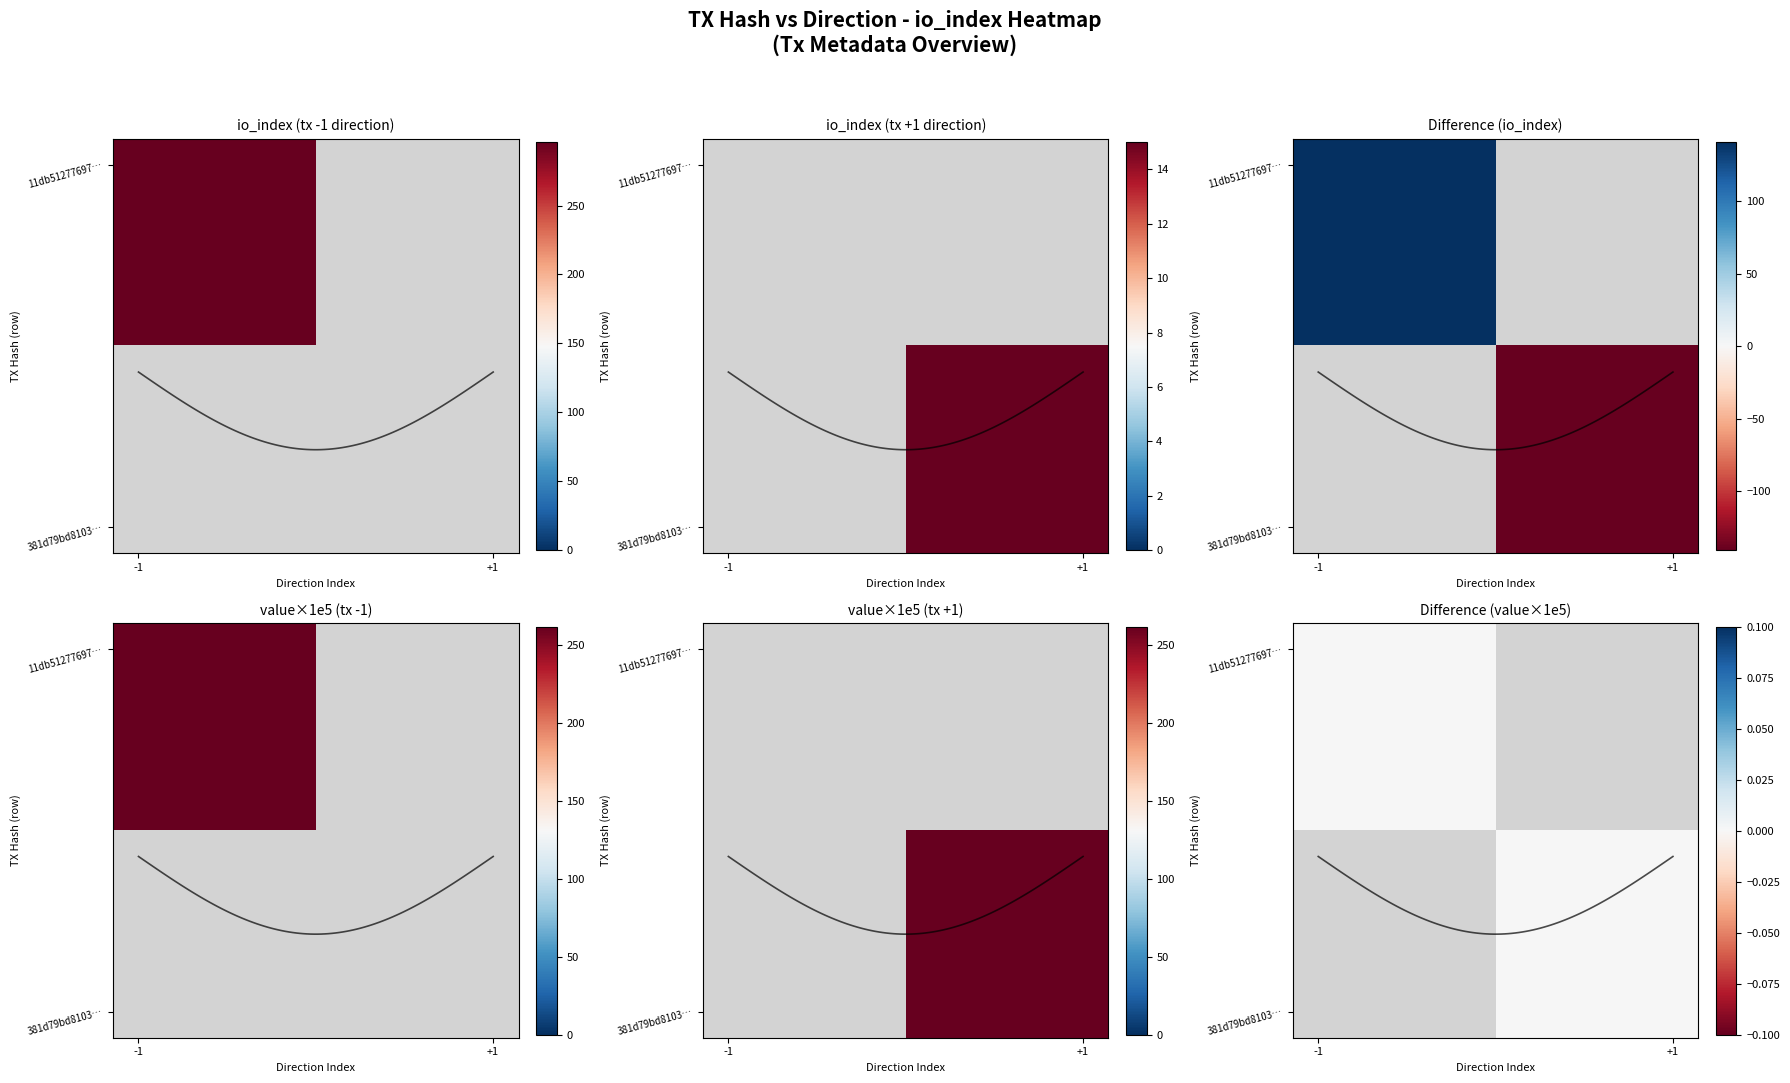

Is the value of 381d79bd8103846cc0478edcb806c94b69d8427 at io_index greater than the value of 11db512776979c62df5c920e187726d17aa6ded at io_index?

No